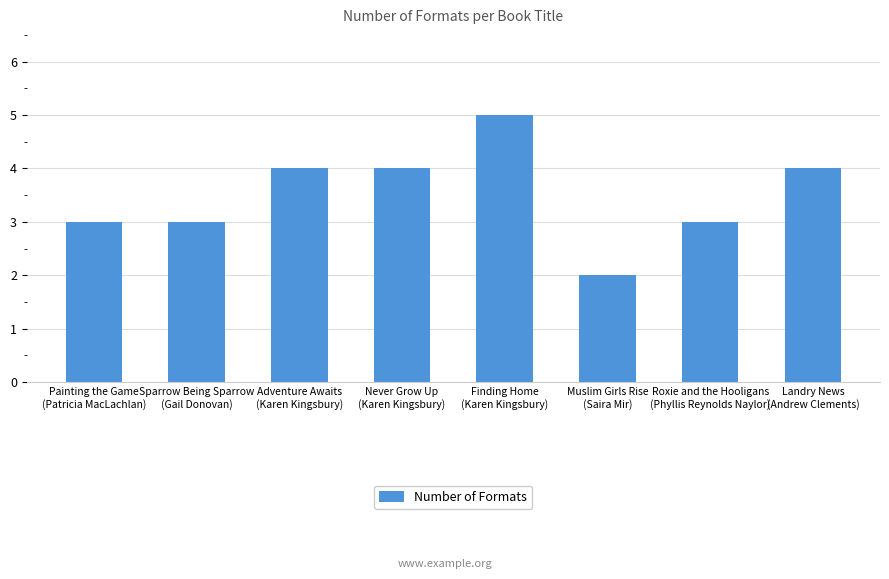

What is the minimum value shown in the chart?

2